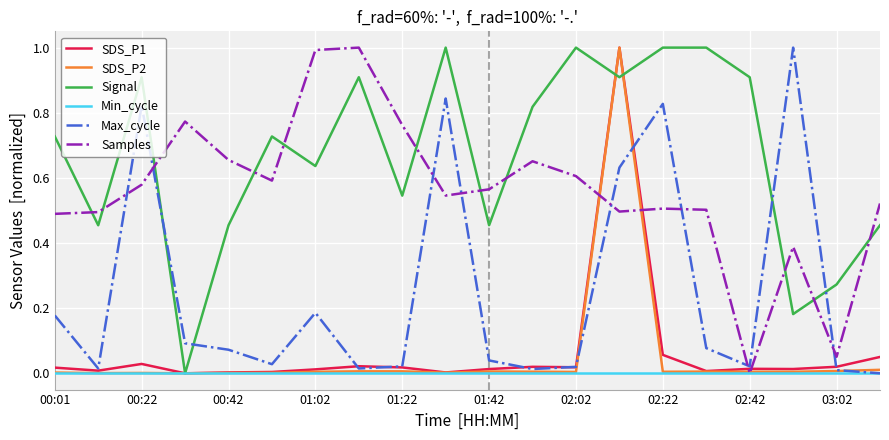

After their last crossing, which series has the higher values: Signal or Max_cycle?

Signal